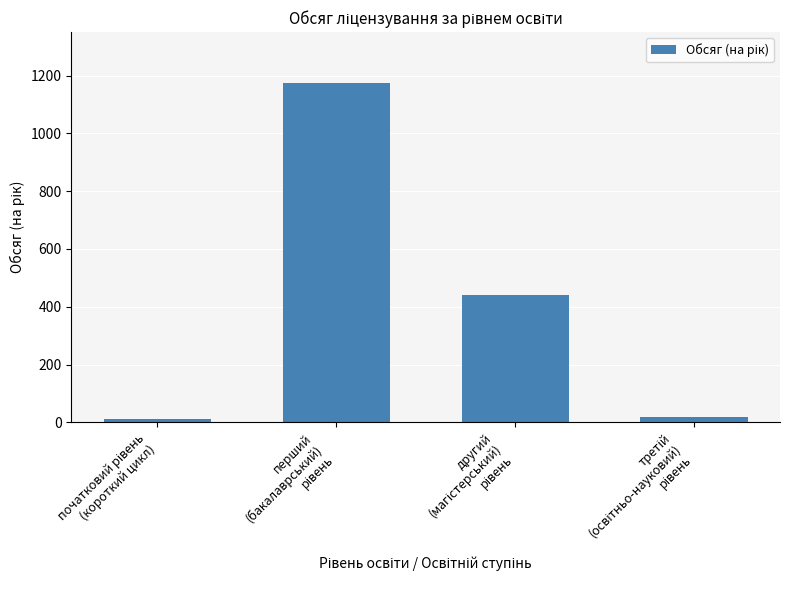

What is the maximum value shown in the chart?

1174